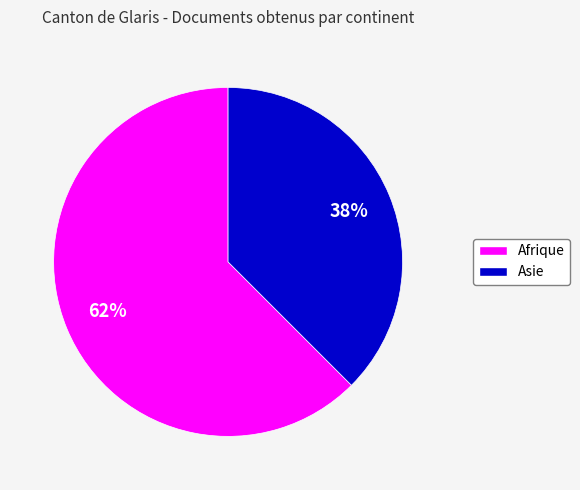

Does any single category account for the majority?

Yes